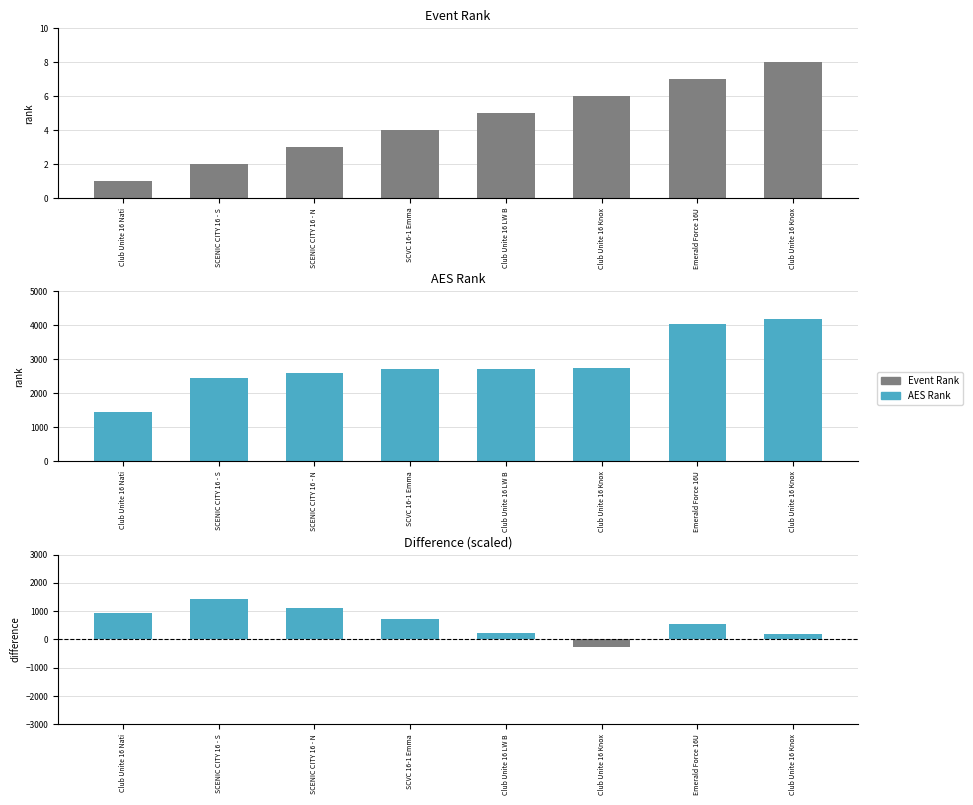

True or false: AES Rank has a value of 4047 at Club Unite 16 LW B.

False